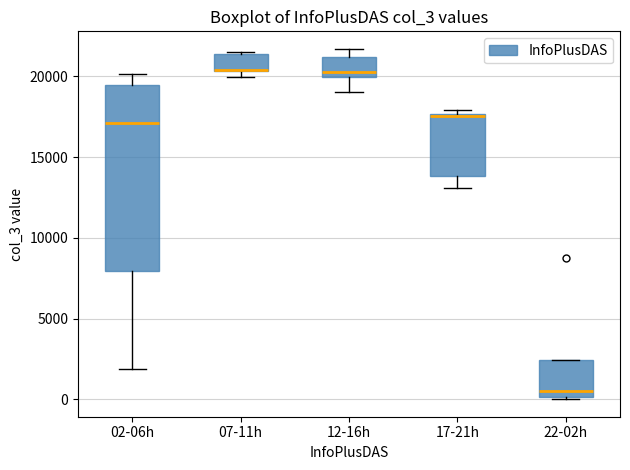

Reading left to right, read every box against the y-axis: the position of its median line, the range the box covers, and the ends of its whiskers. The values are not printed on the chart, so give them approximately, as read against the axis.

02-06h: median 17000, box 8000 to 19500, whiskers 2000 to 20000
07-11h: median 20500 (drawn on the box's lower edge), box 20500 to 21500, whiskers 20000 to 21500
12-16h: median 20500, box 20000 to 21000, whiskers 19000 to 21500
17-21h: median 17500 (just below the box's upper edge), box 14000 to 17500, whiskers 13000 to 18000
22-02h: median 500, box 0 to 2500, whiskers 0 to 2500